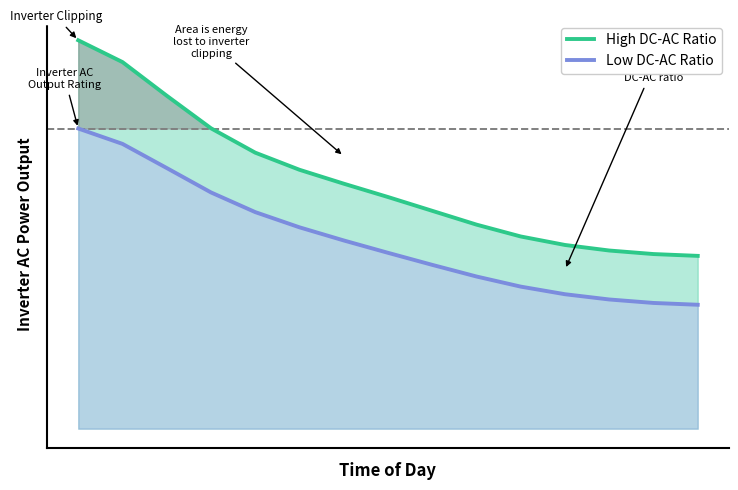

How many series are shown in this chart?

2